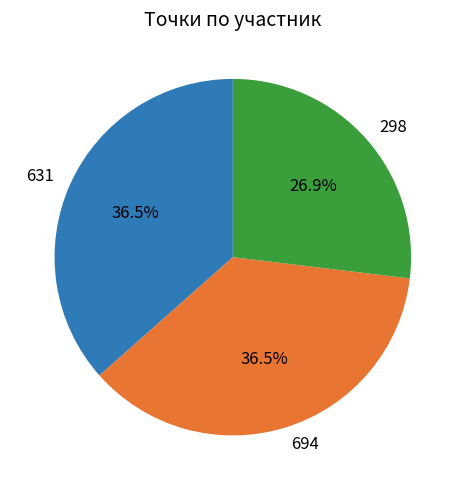

Is there a majority slice in this chart?

No